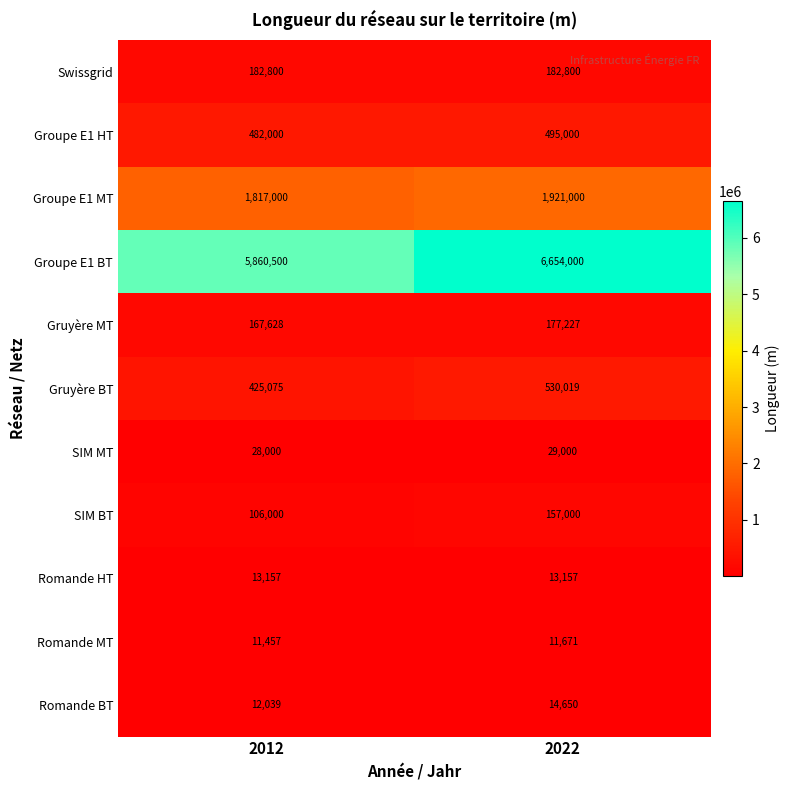

Between 2012 and 2022, which series saw the biggest shift?

Groupe E1 BT